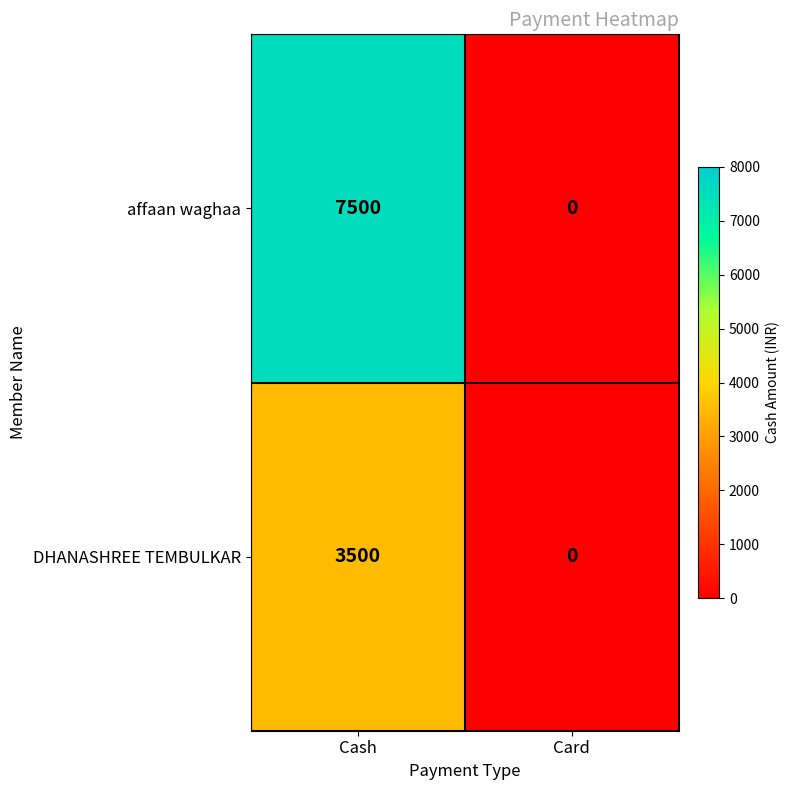

Rank the series by their average value, from highest to lowest.

affaan waghaa, DHANASHREE TEMBULKAR